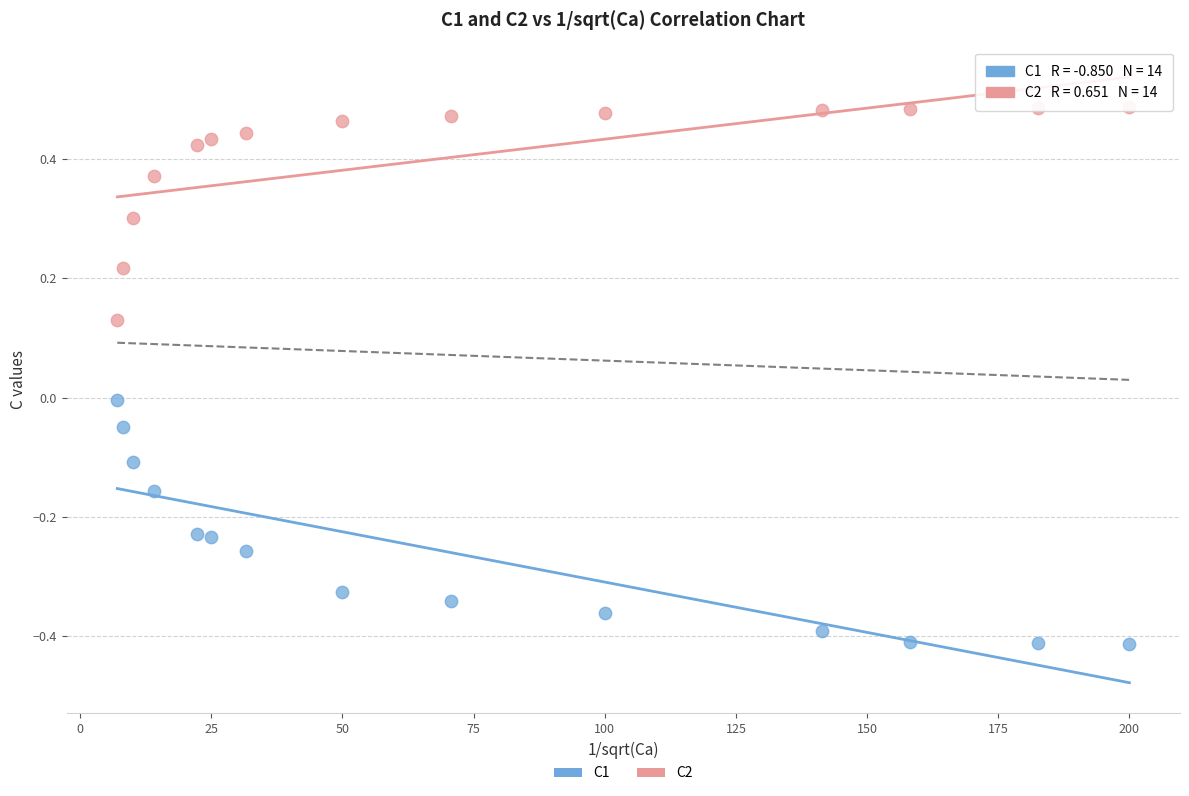

Which series reaches the minimum Y coordinate?

C1